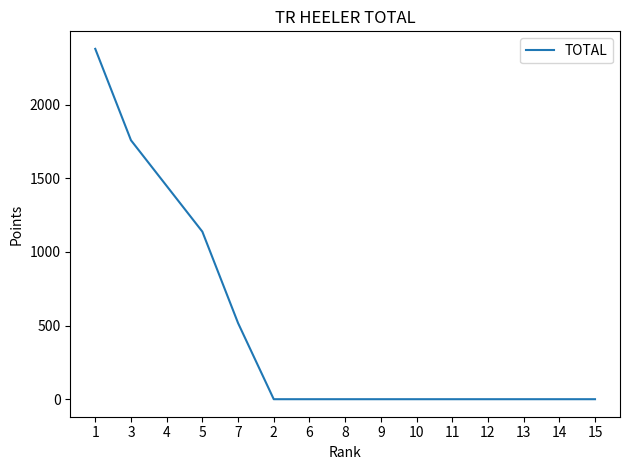

What is the difference between the values at 9 and 1?

2378.2